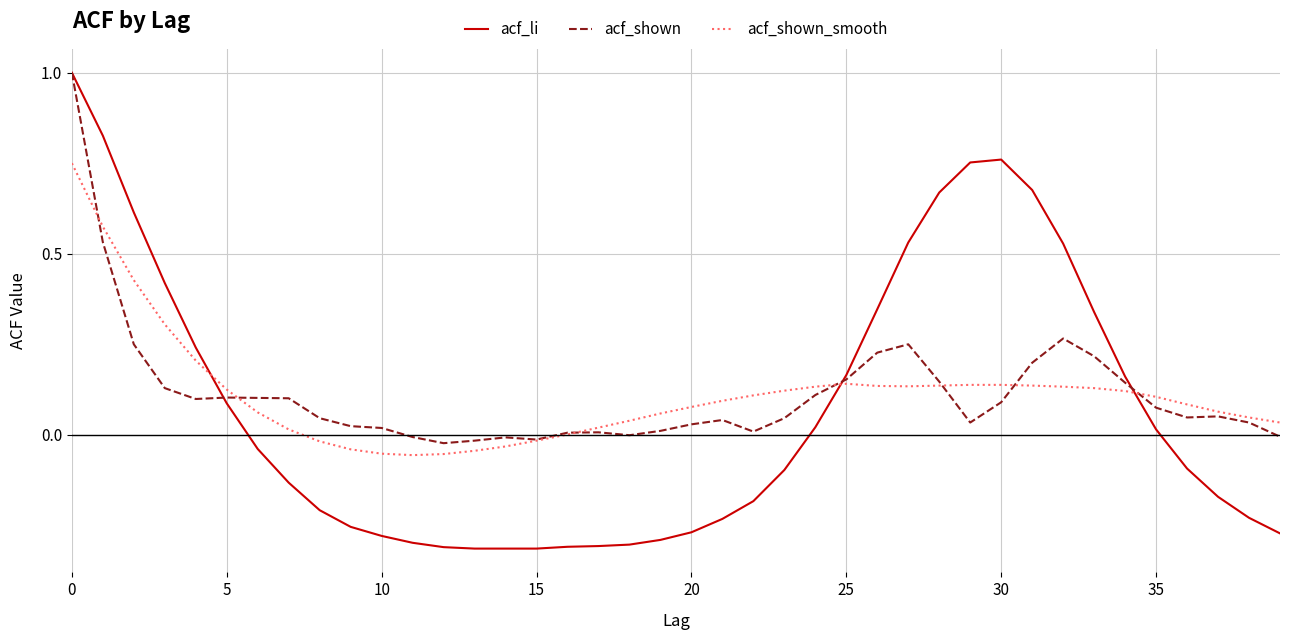

What is the maximum value shown in the chart?

1.0